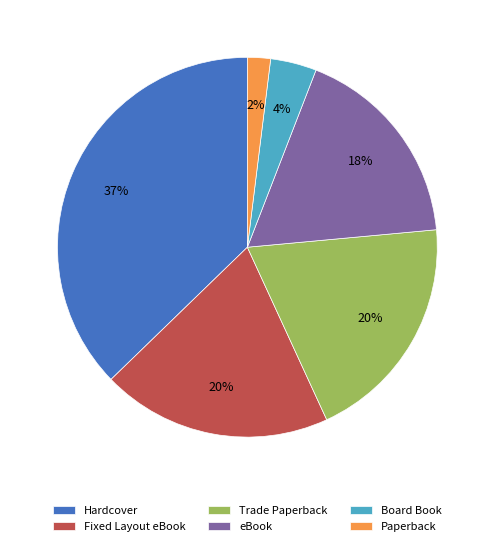

Which has a higher value, Paperback or Board Book?

Board Book